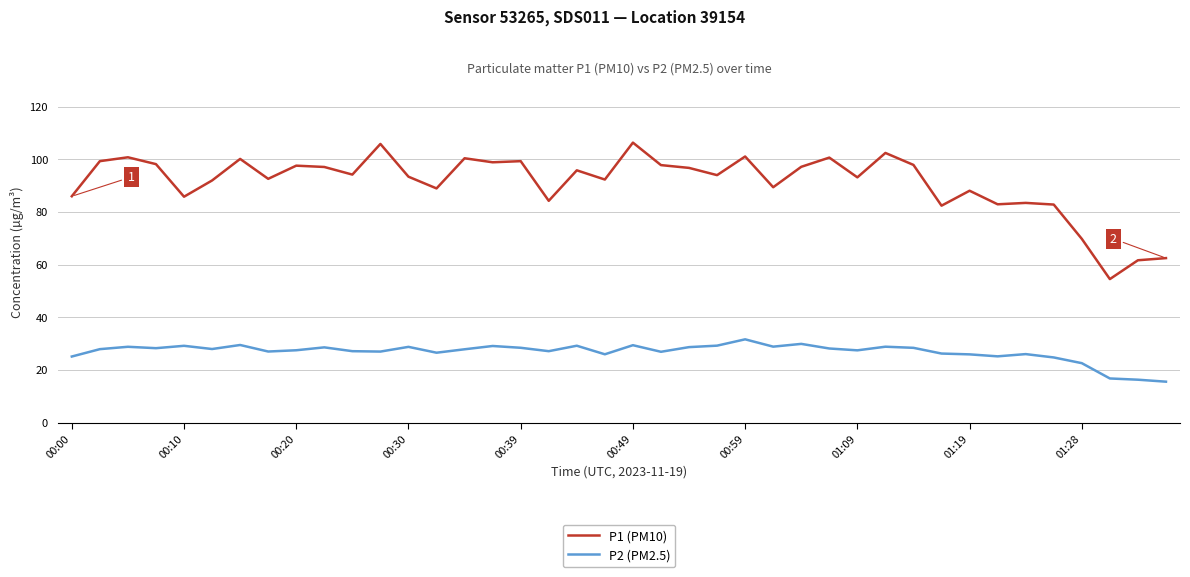

List the series in order of their peak value, lowest first.

P2 (PM2.5), P1 (PM10)